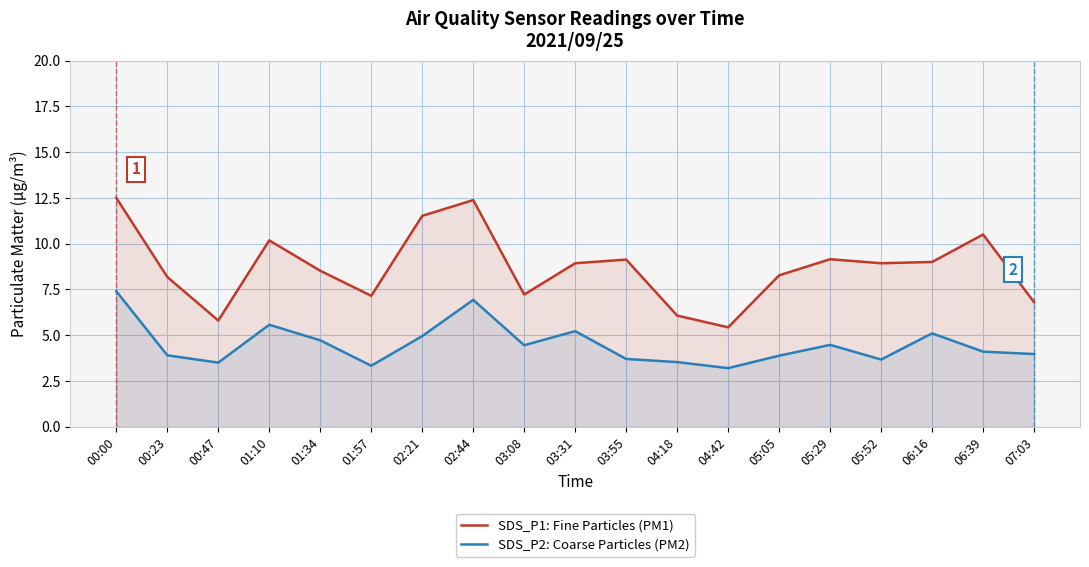

What is the difference between the maximum and second lowest values in the SDS_P1: Fine Particles (PM1) series?

6.7